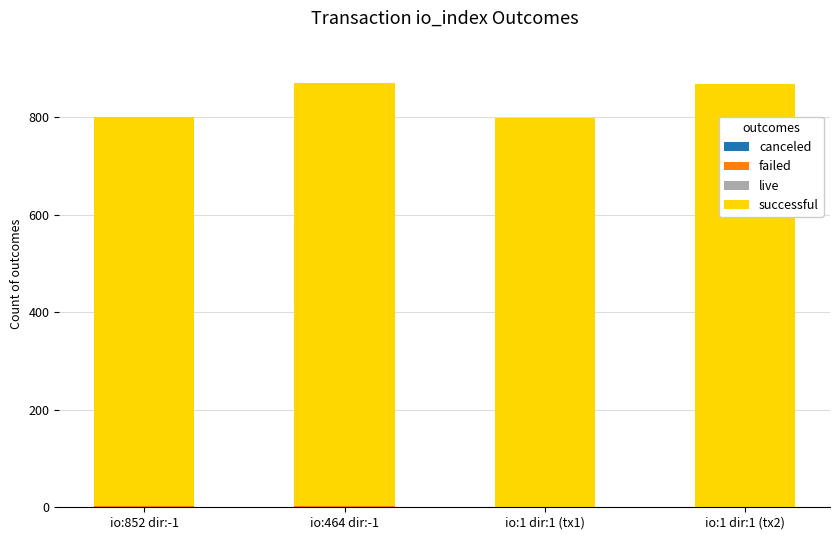

True or false: successful has a value of 867.0 at io:464 dir:-1.

True